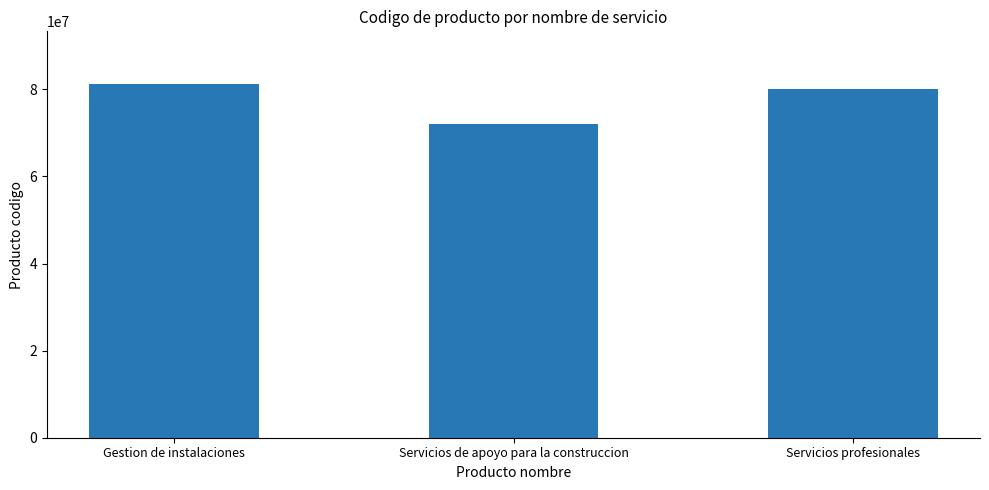

Reading right to left, what are all the values shown in this chart?

80111600	72101500	81141800